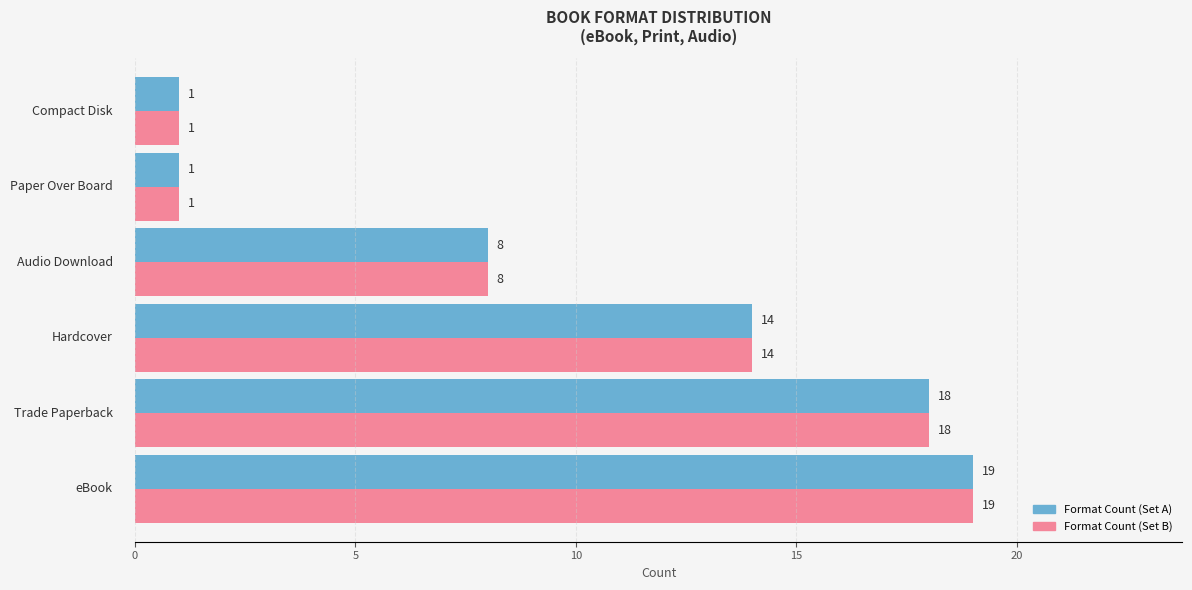

What is the maximum value shown in the chart?

19